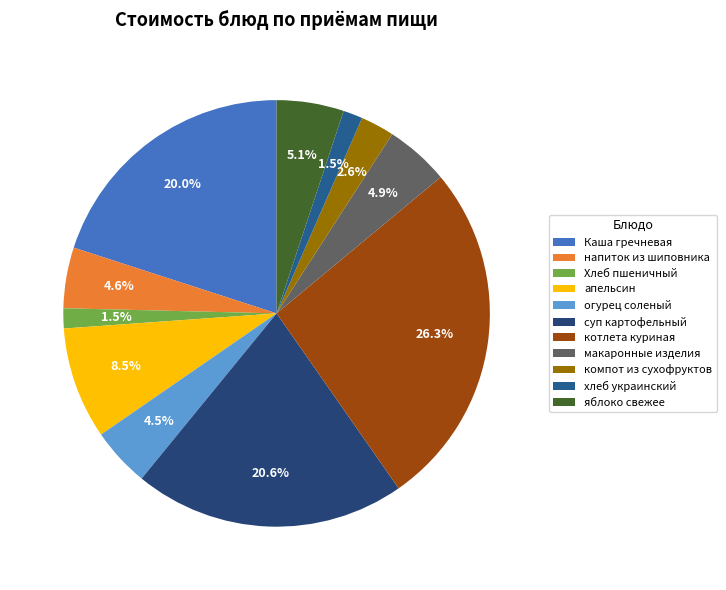

Count the number of slices in the pie.

11